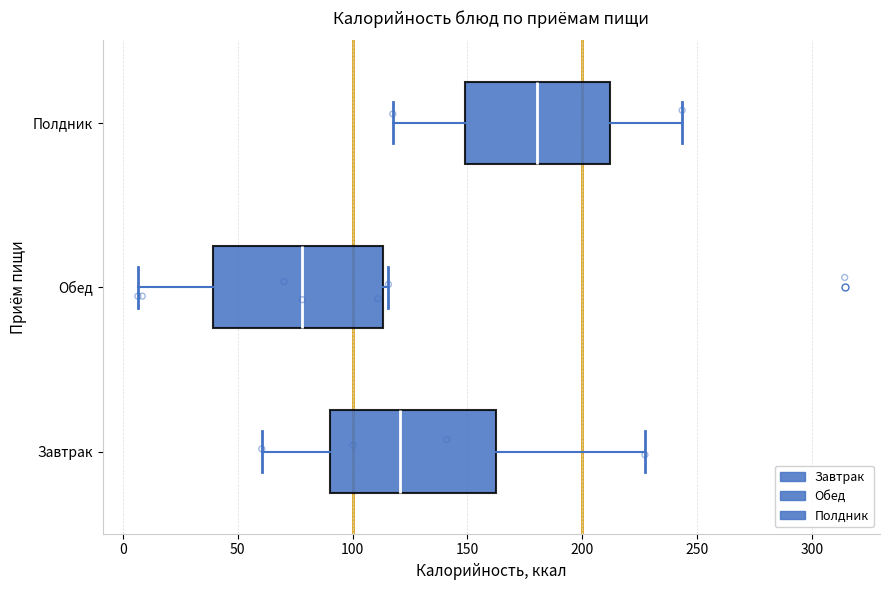

Which box has the furthest to the right median line?

Полдник